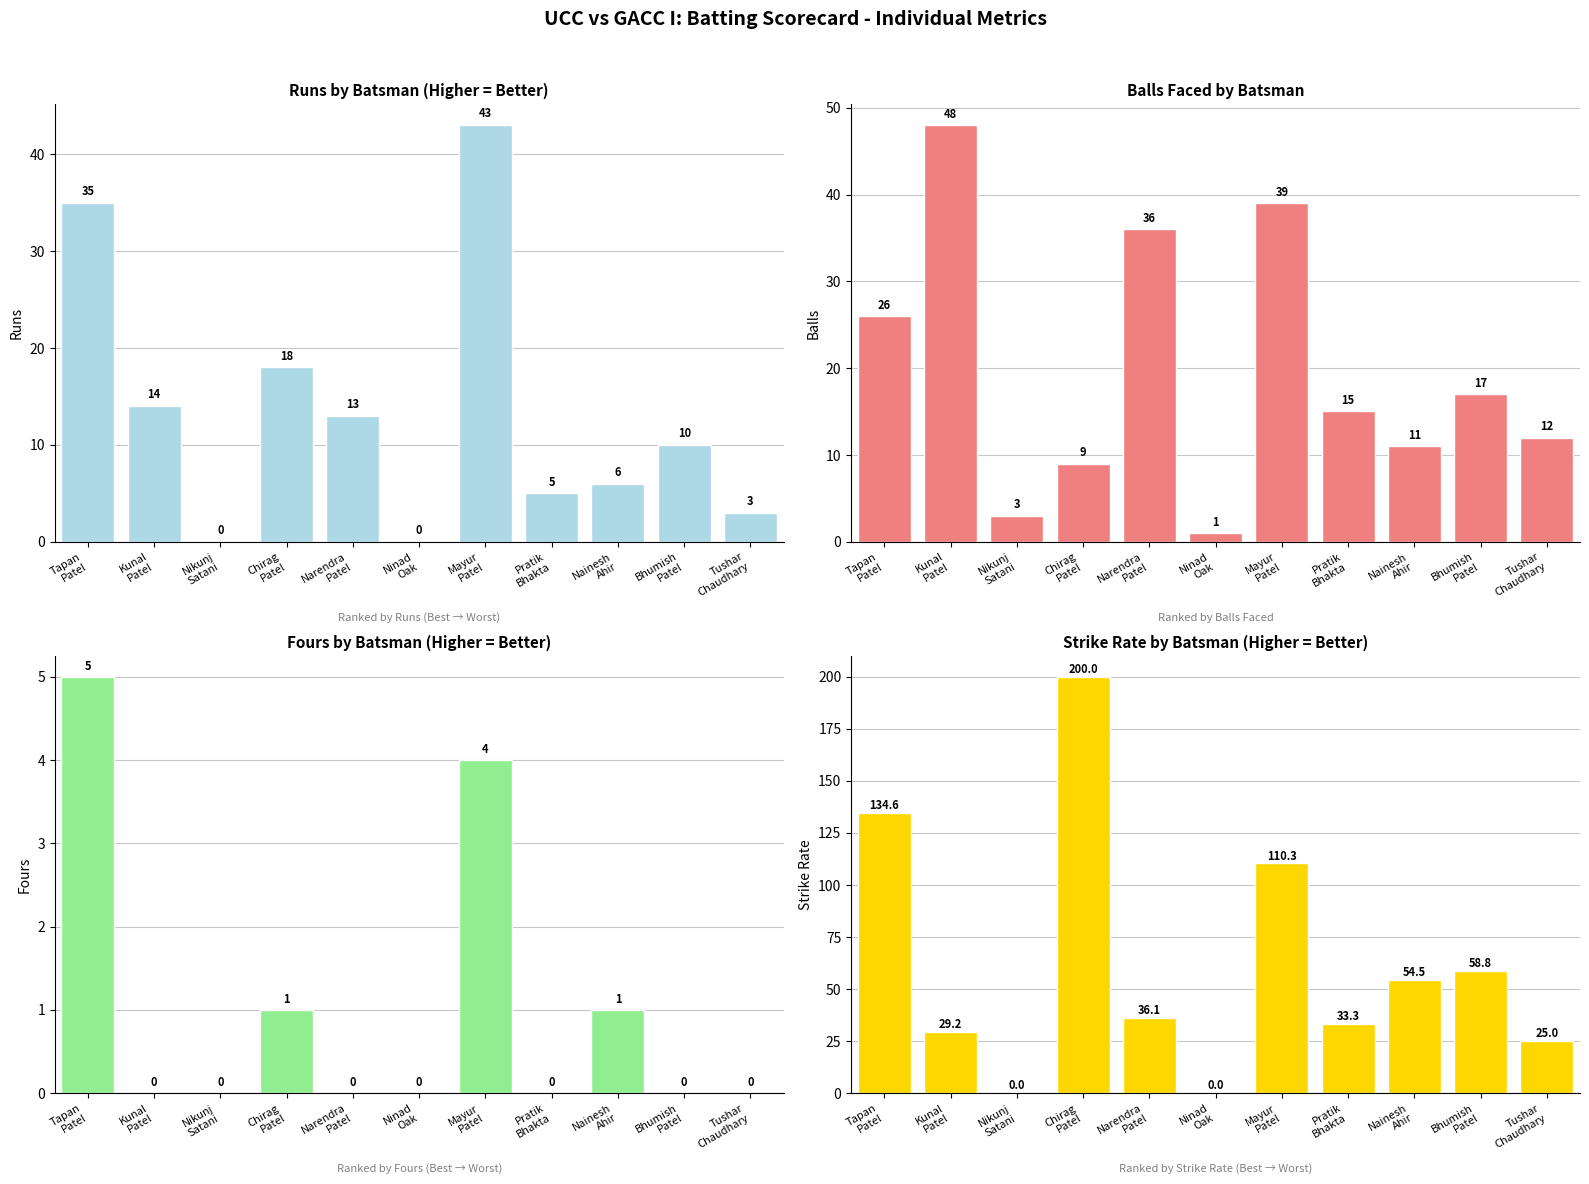

Reading right to left, list all the values displayed in this chart.

Runs: 3.0	10.0	6.0	5.0	43.0	0.0	13.0	18.0	0.0	14.0	35.0
Balls: 12.0	17.0	11.0	15.0	39.0	1.0	36.0	9.0	3.0	48.0	26.0
Fours: 0.0	0.0	1.0	0.0	4.0	0.0	0.0	1.0	0.0	0.0	5.0
Strike Rate: 25.0	58.8	54.5	33.3	110.3	0.0	36.1	200.0	0.0	29.2	134.6